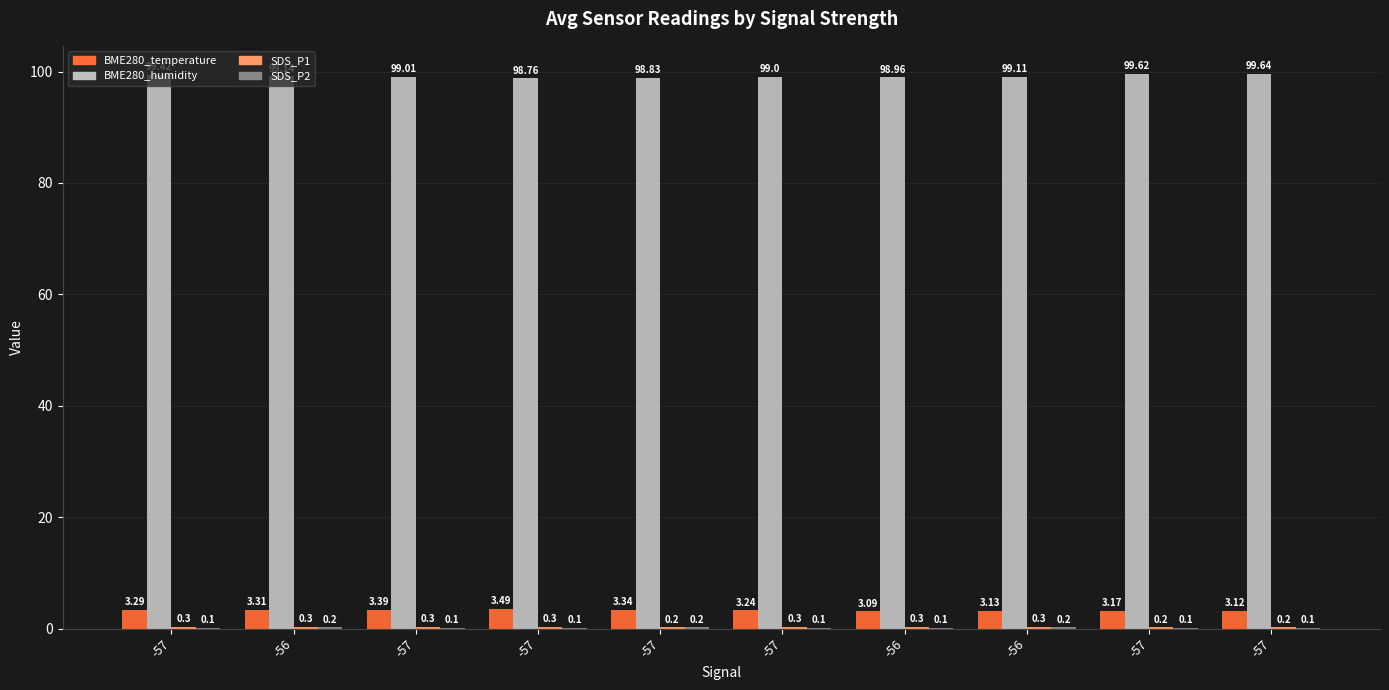

Which series has the largest total across all categories?

BME280_humidity